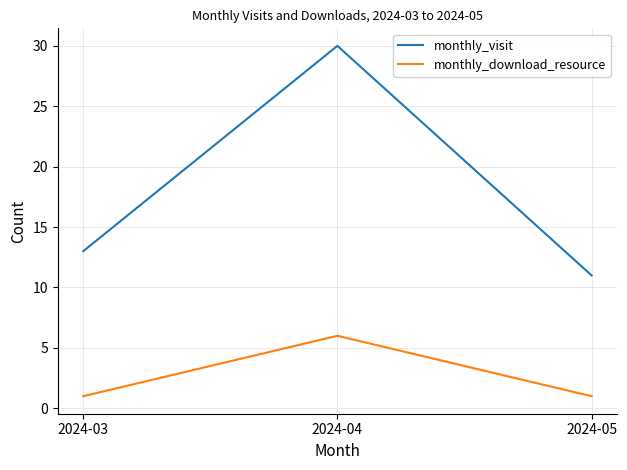

What are all the series names shown in the legend?

monthly_visit, monthly_download_resource